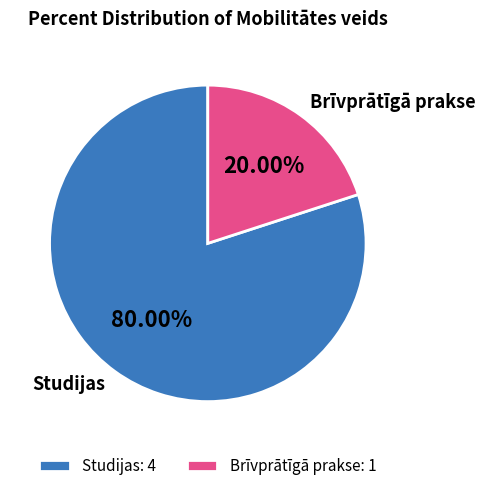

Is the sum of Studijas and Brīvprātīgā prakse greater than half?

Yes